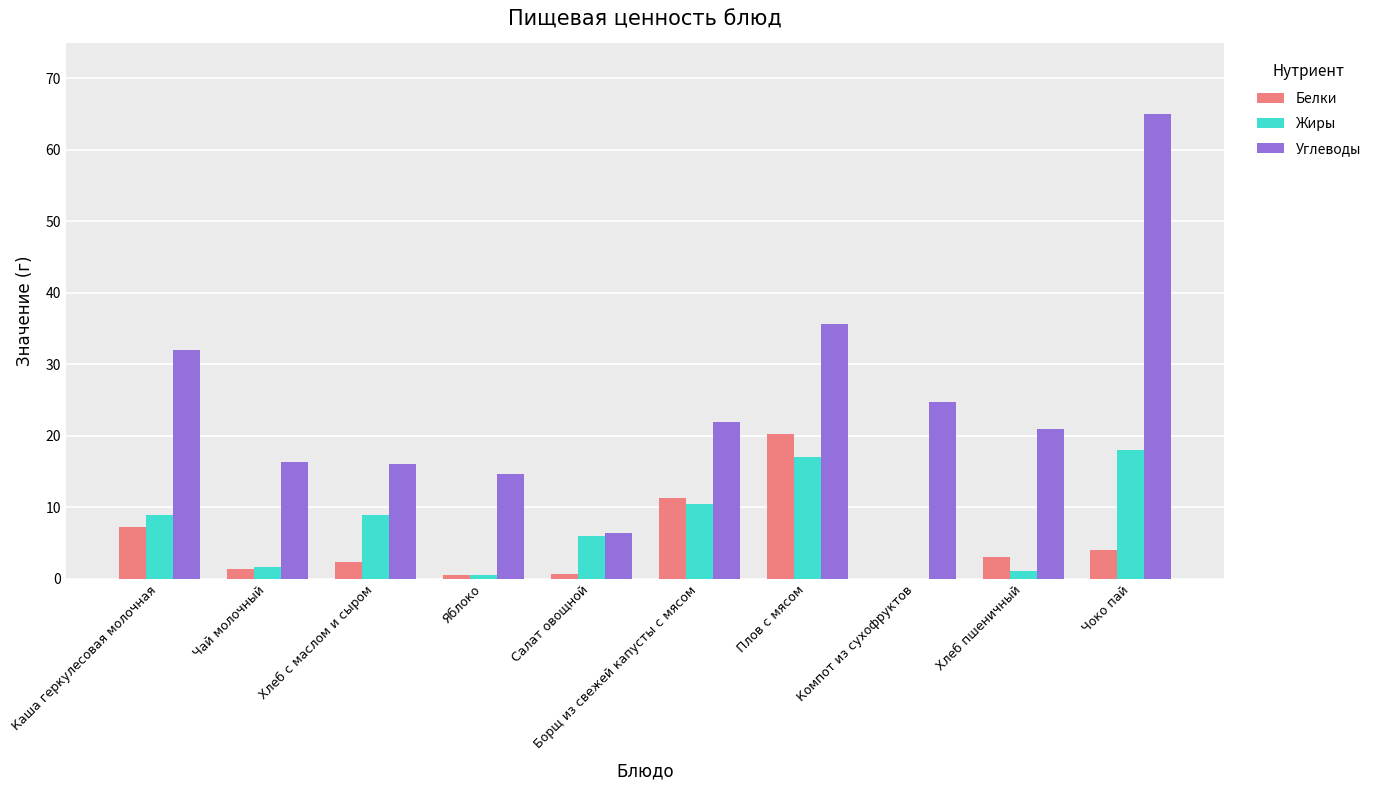

How many values in Жиры are above zero?

9